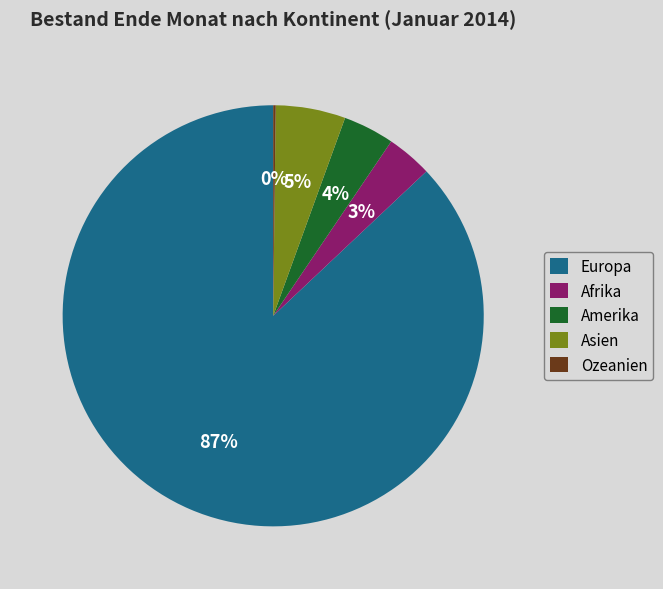

Is the sum of Asien and Amerika greater than half?

No